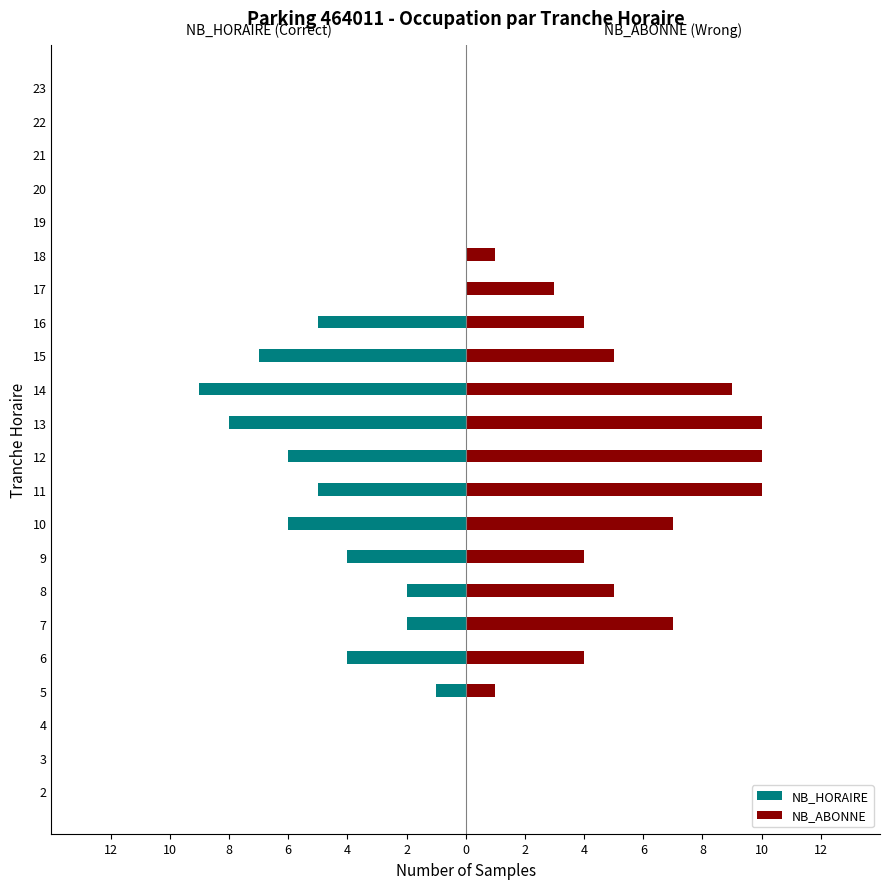

Does the chart contain any negative values?

Yes